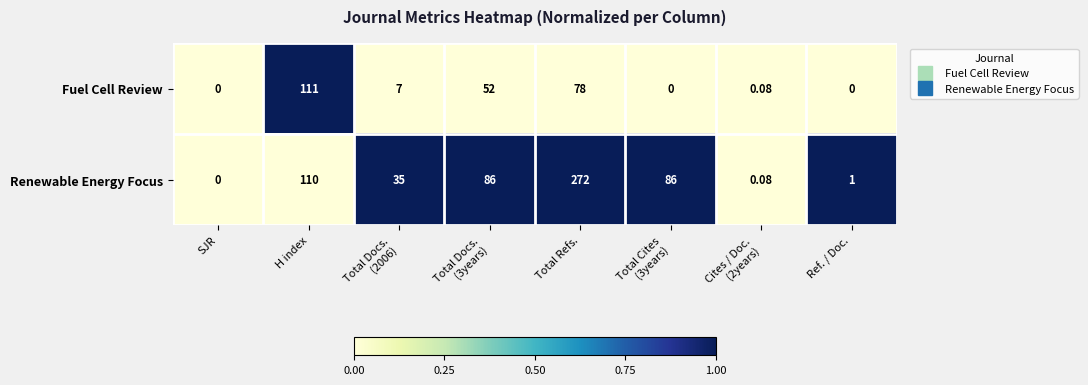

At which category is the sum across all series the highest?

Total Refs.